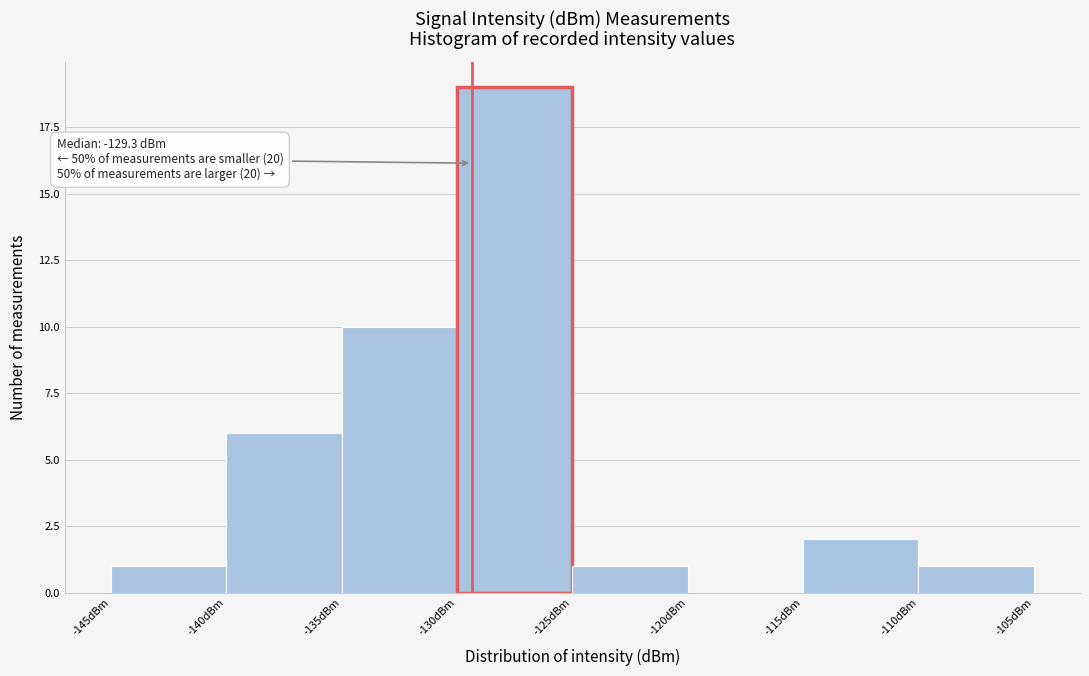

Over which range of the x-axis is the bar tallest?

-130 to -125